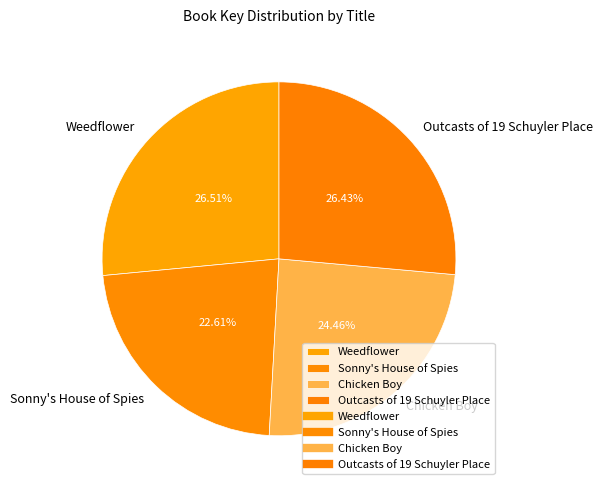

How many segments does this pie chart have?

4